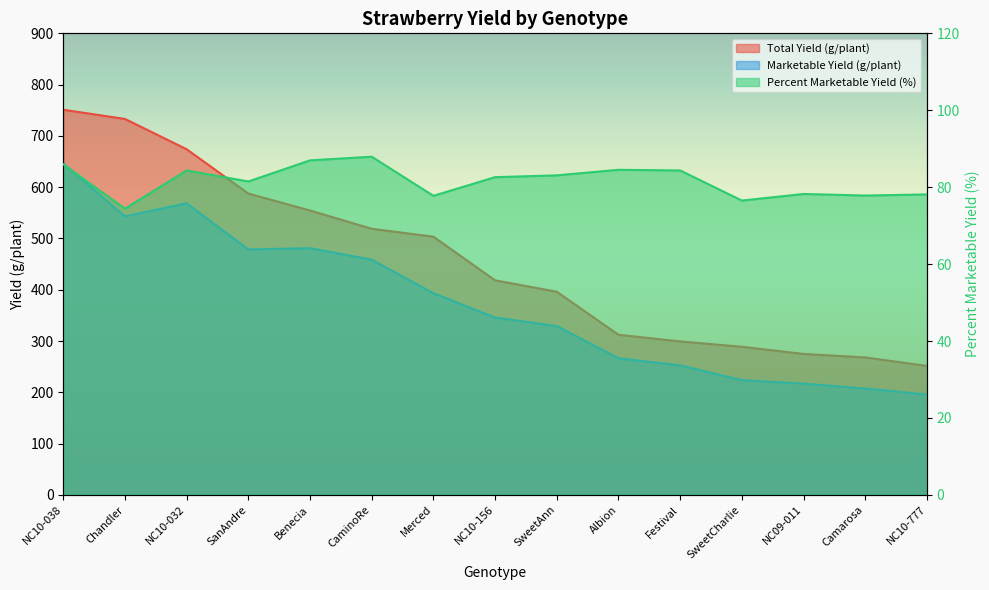

At which category does Marketable Yield (g/plant) reach its first local valley?

Chandler